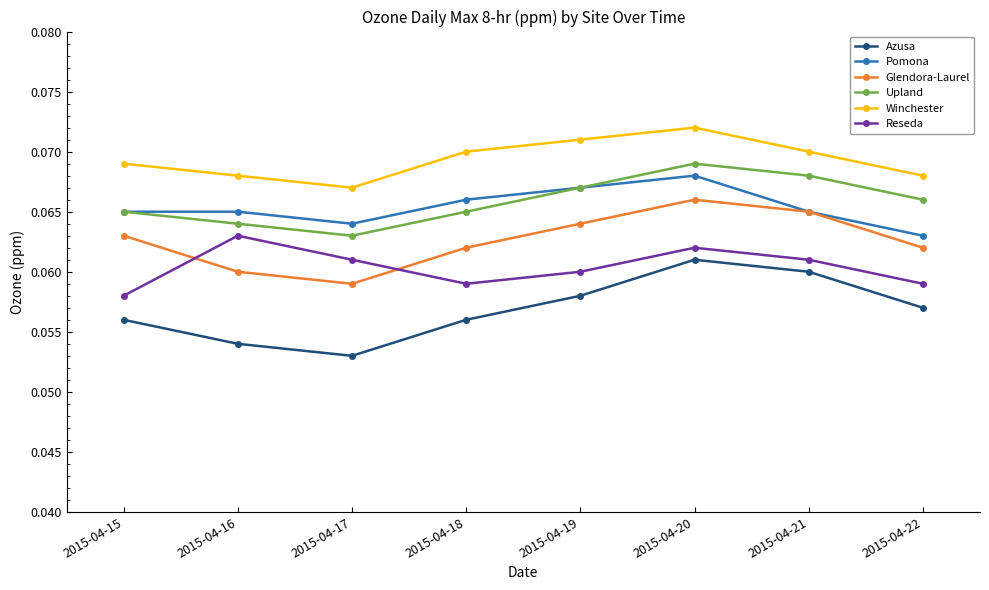

Does the chart display data point markers on the line(s)?

Yes